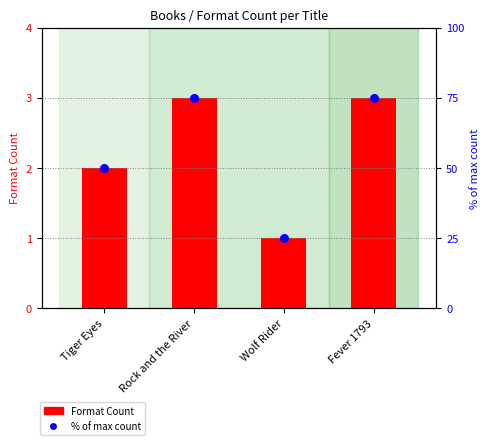

What are all the series names shown in the legend?

Format Count, % of max count